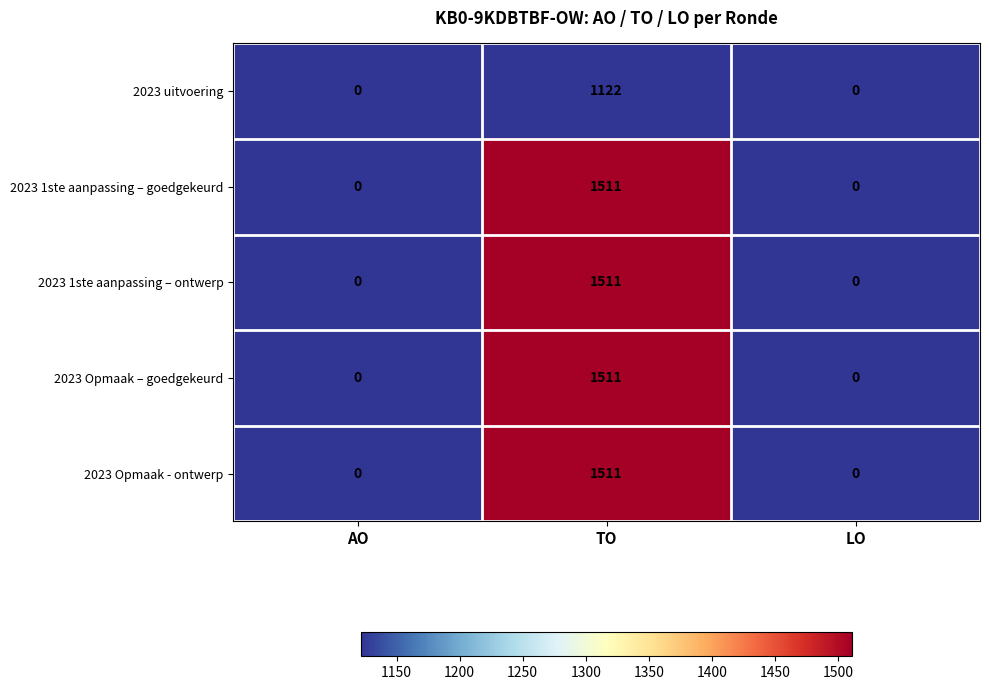

Is it true that 2023 Opmaak – goedgekeurd equals 0 at AO?

True